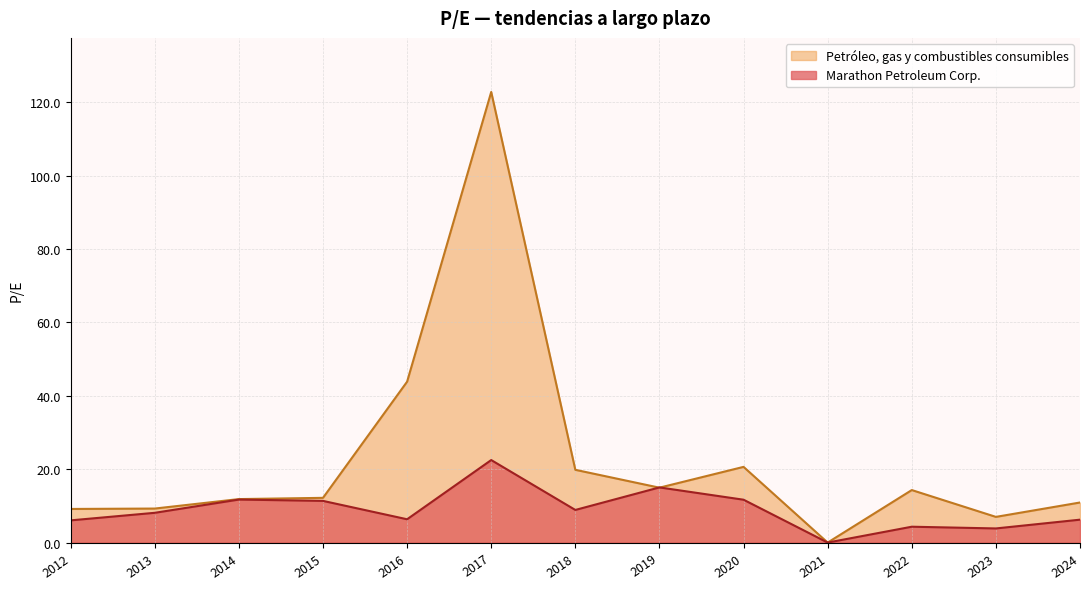

Which series has the largest total across all categories?

Petróleo, gas y combustibles consumibles